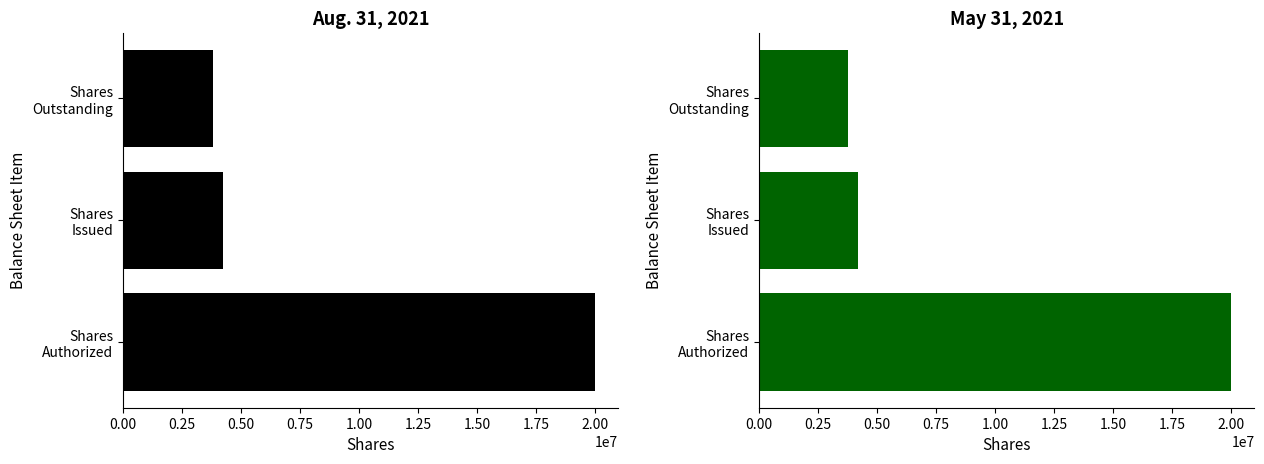

Rank the series by their average value, from highest to lowest.

Aug. 31, 2021, May 31, 2021